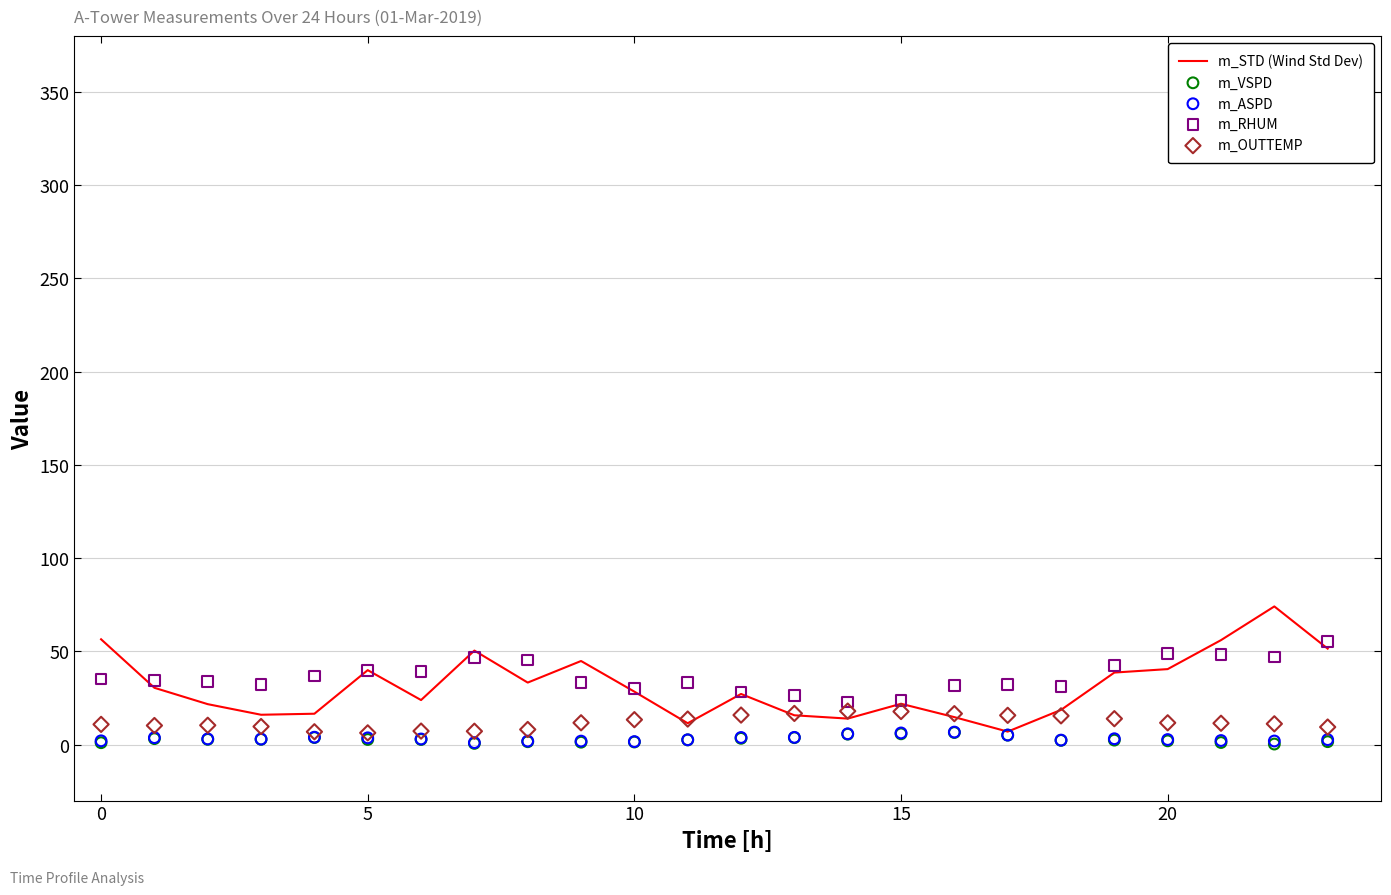

What are all the series names shown in the legend?

m_STD (Wind Std Dev), m_VSPD, m_ASPD, m_RHUM, m_OUTTEMP